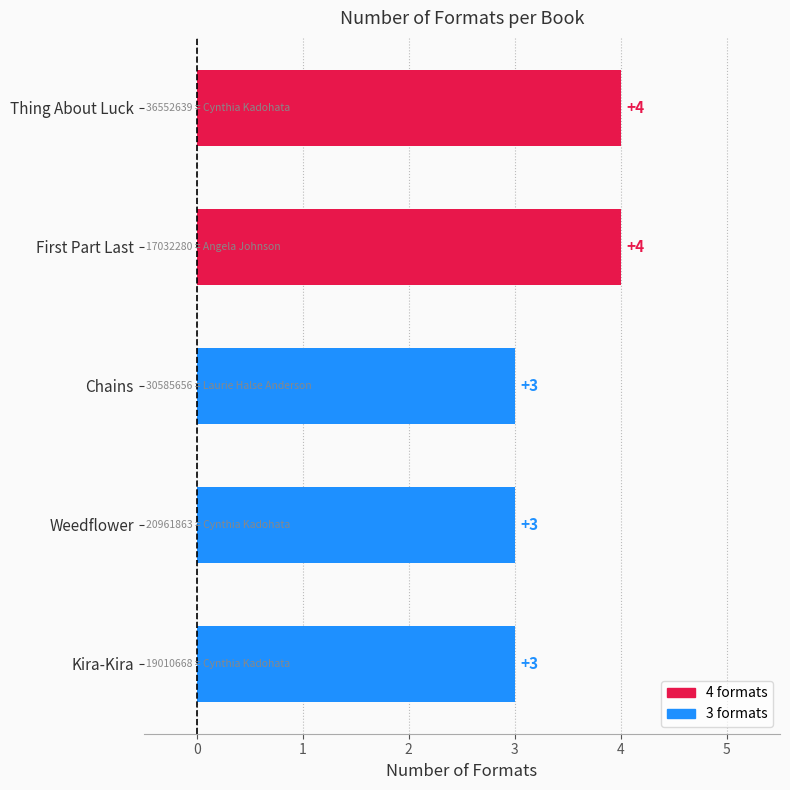

What position from the top is First Part Last?

2